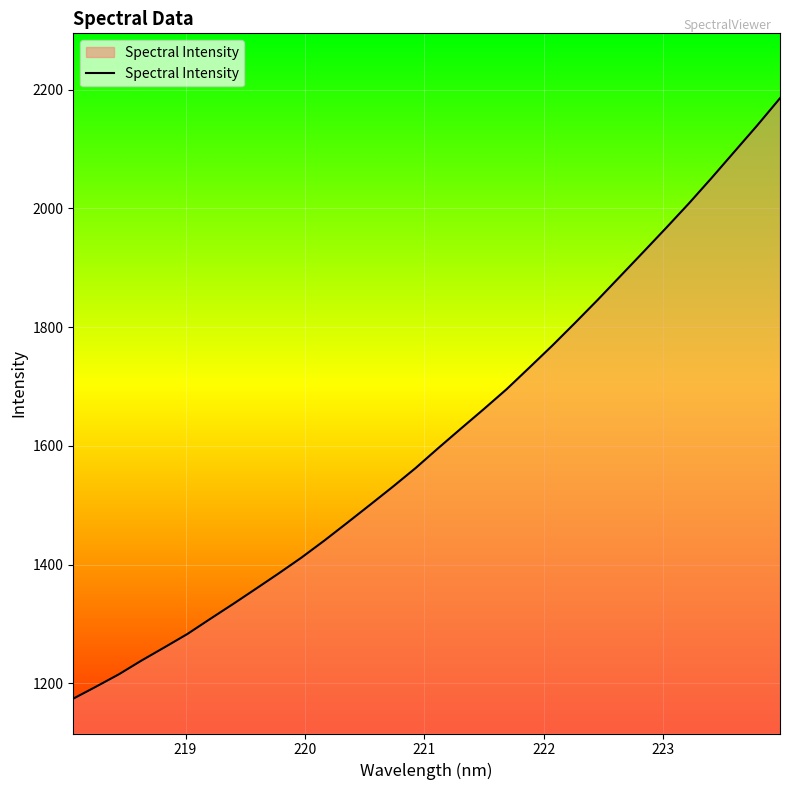

What is the maximum value shown in the chart?

2185.8